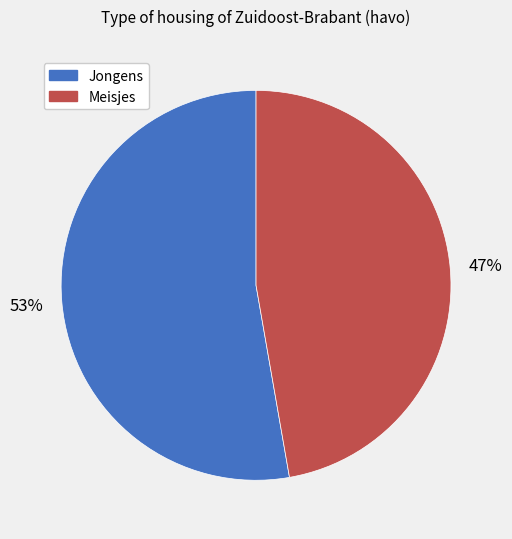

Combined, do Meisjes and Jongens account for over 50%?

Yes